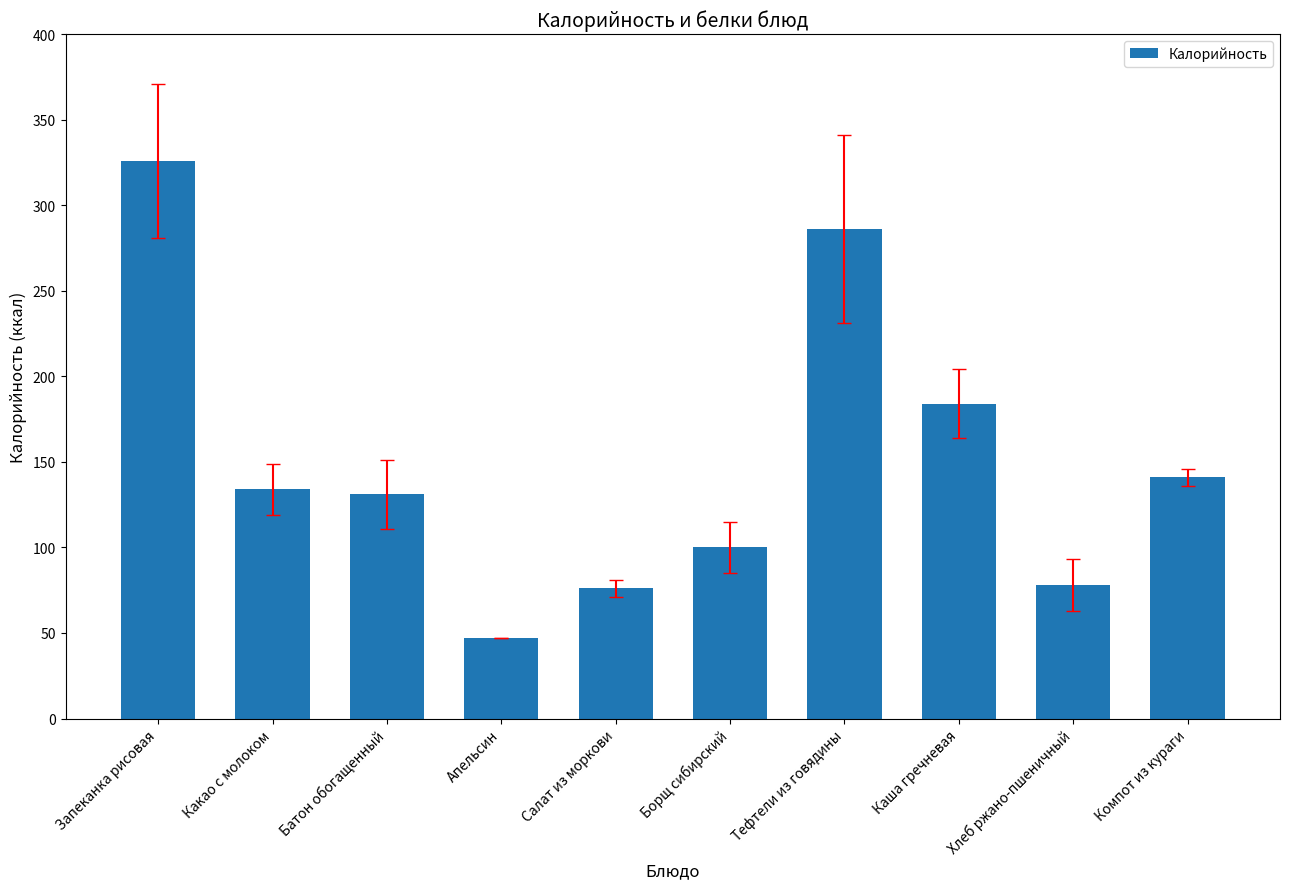

Which category has the lowest value across all series?

Апельсин